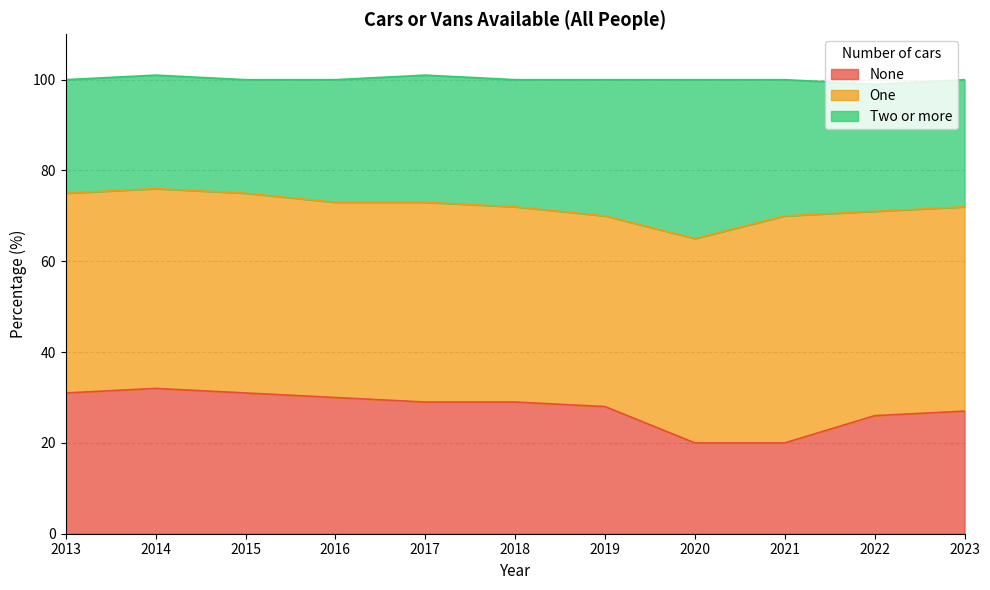

What is the total value across all series at 2023?

100